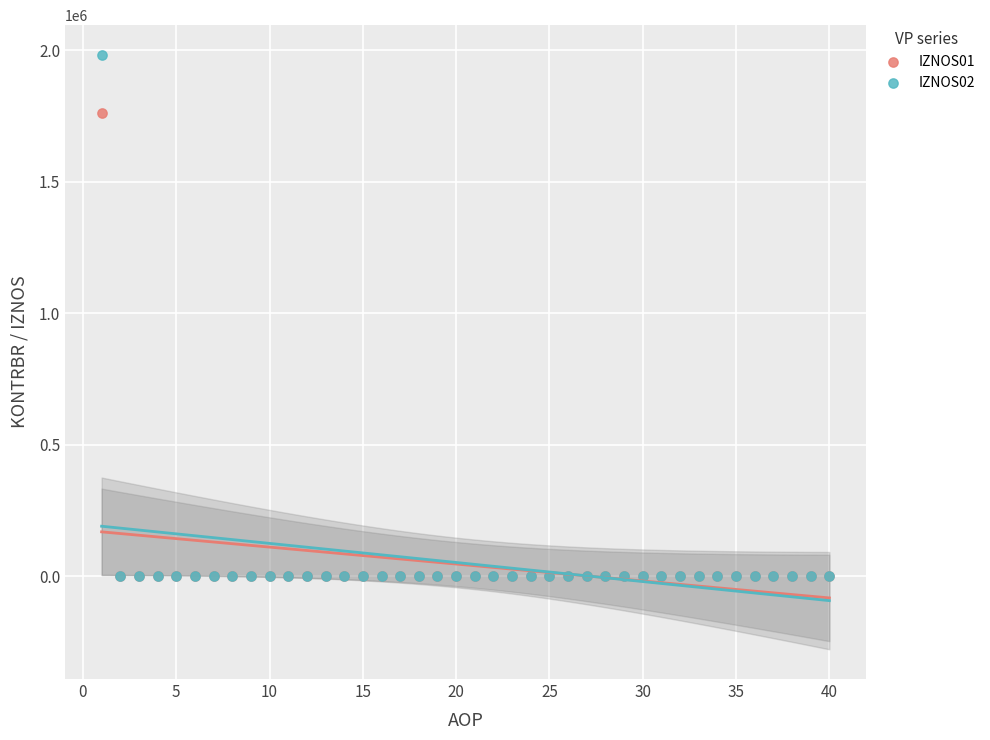

Which series reaches the maximum Y coordinate?

IZNOS02